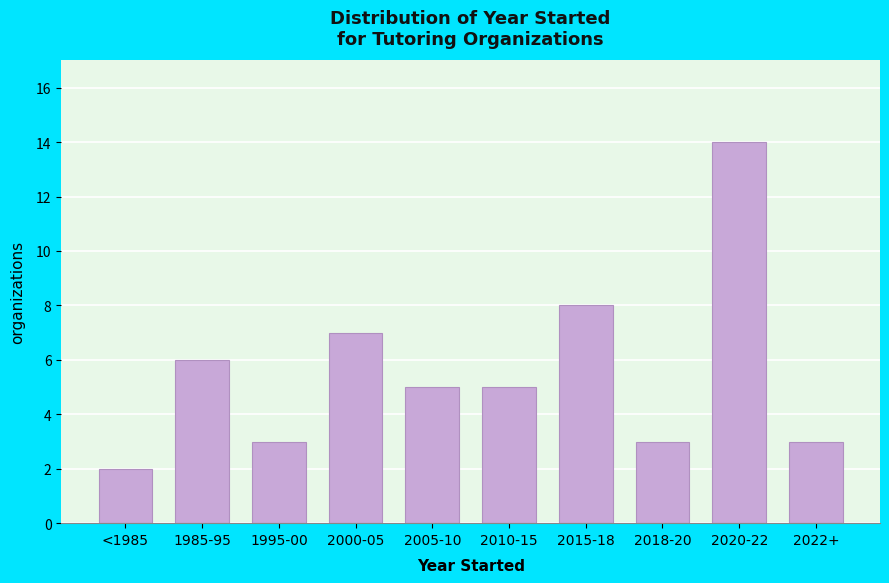

Reading left to right, list all the values displayed in this chart.

<1985=2	1985-95=6	1995-00=3	2000-05=7	2005-10=5	2010-15=5	2015-18=8	2018-20=3	2020-22=14	2022+=3